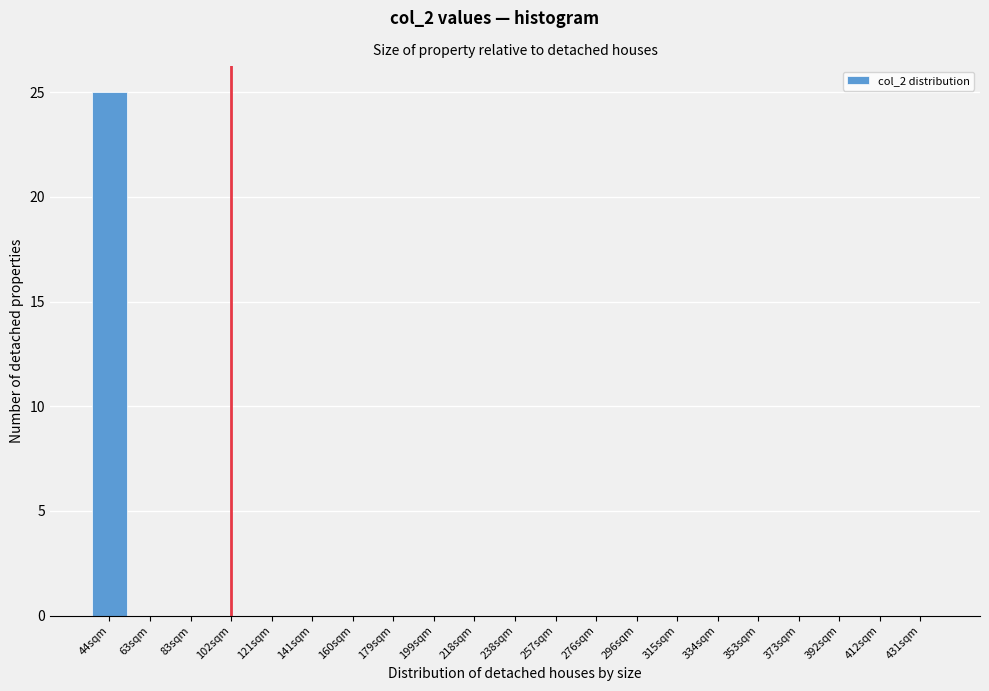

Reading right to left, transcribe all the data shown in this chart.

431sqm=0	412sqm=0	392sqm=0	373sqm=0	353sqm=0	334sqm=0	315sqm=0	296sqm=0	276sqm=0	257sqm=0	238sqm=0	218sqm=0	199sqm=0	179sqm=0	160sqm=0	141sqm=0	121sqm=0	102sqm=0	83sqm=0	63sqm=0	44sqm=25